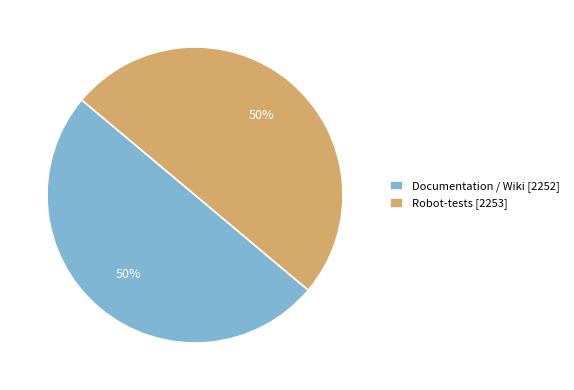

What is the ratio of the value at Robot-tests [2253] to the value at Documentation / Wiki [2252]?

1.0